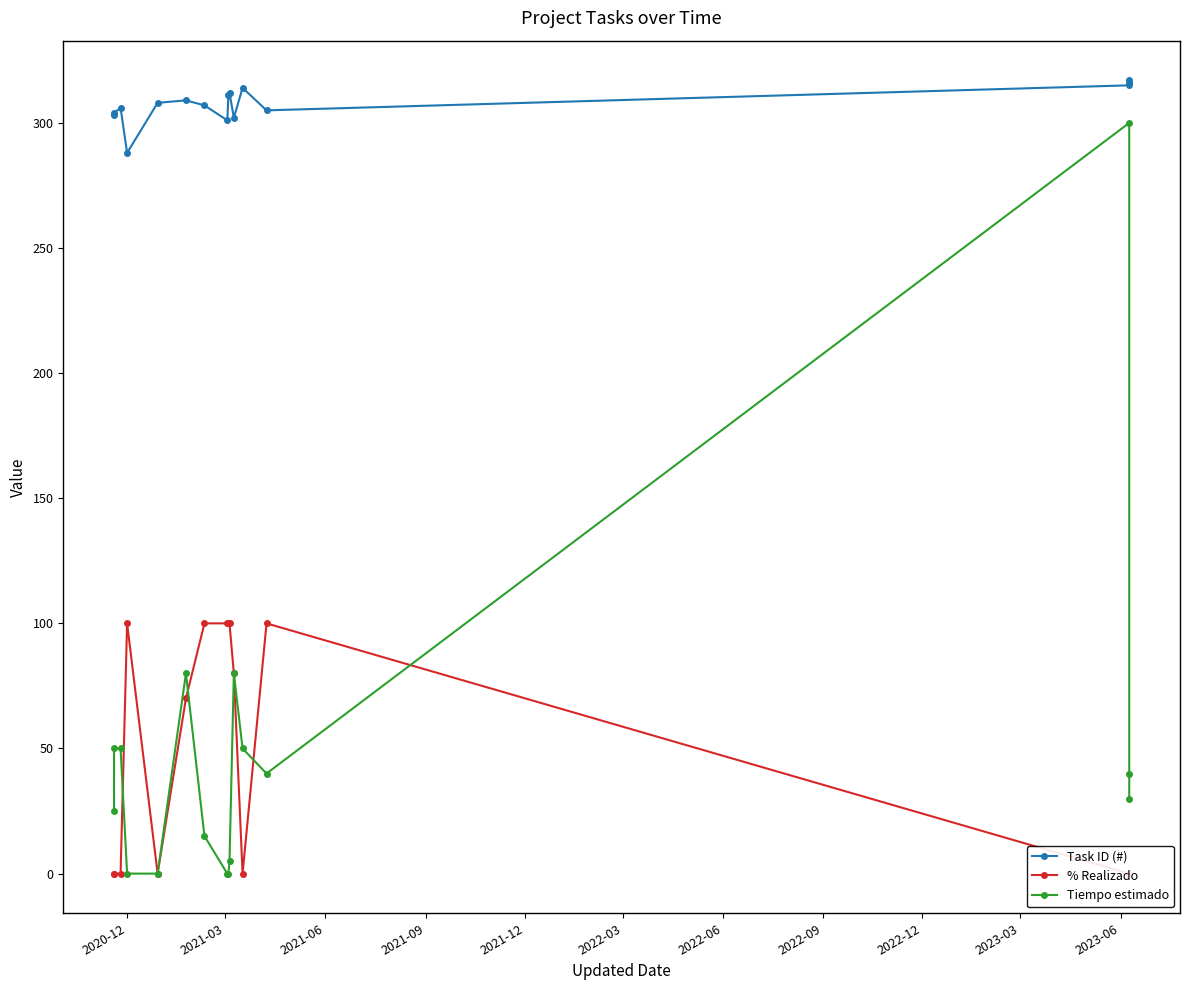

List the series in order of their peak value, lowest first.

% Realizado, Tiempo estimado, Task ID (#)